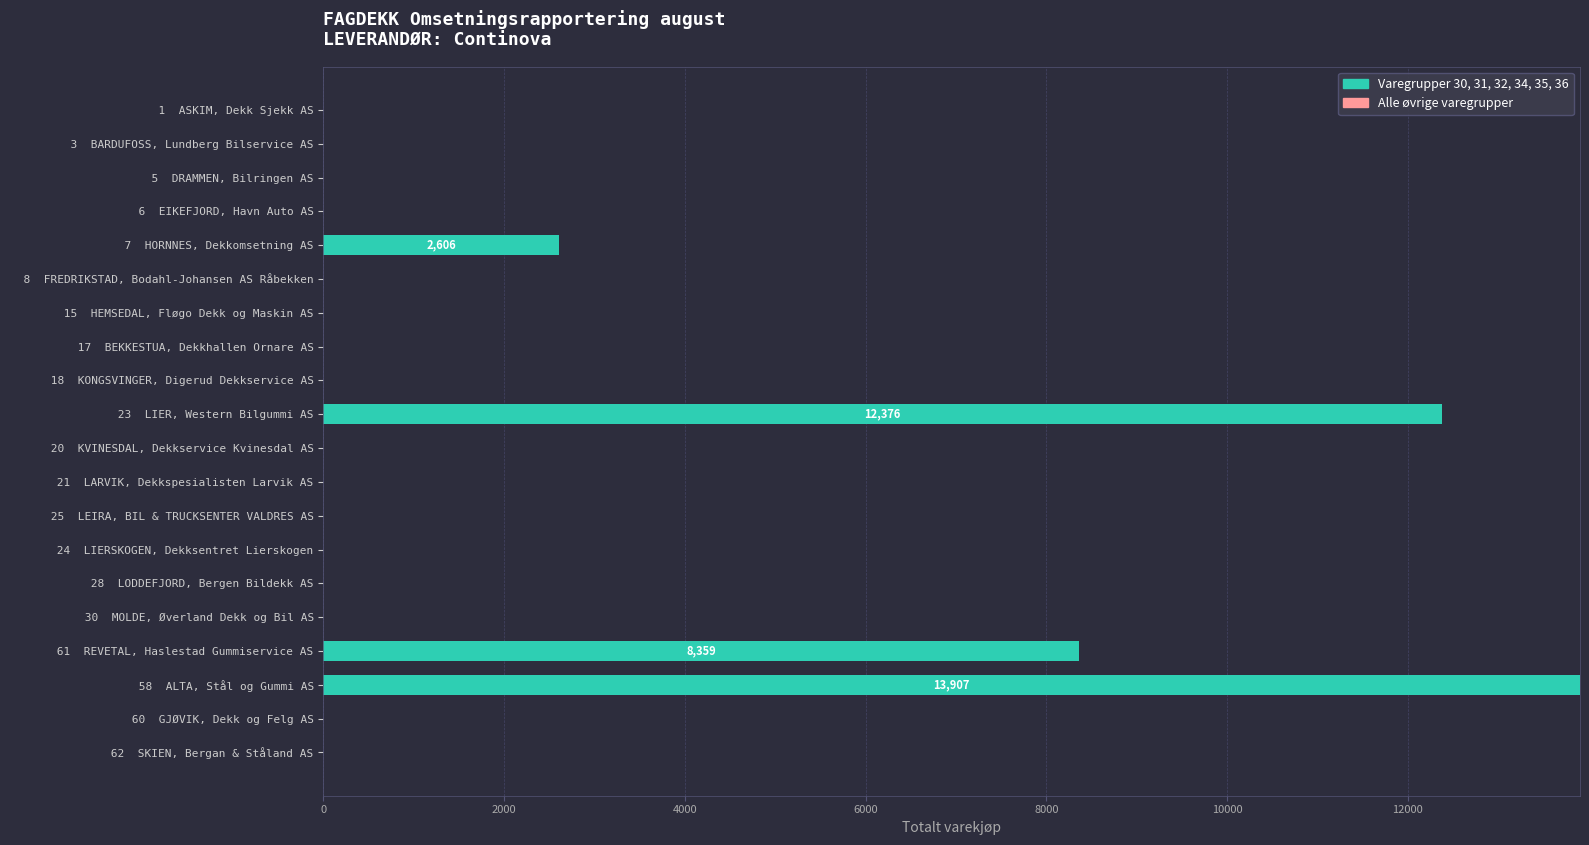

The value at   7  HORNNES, Dekkomsetning AS is 1508. True or false?

False